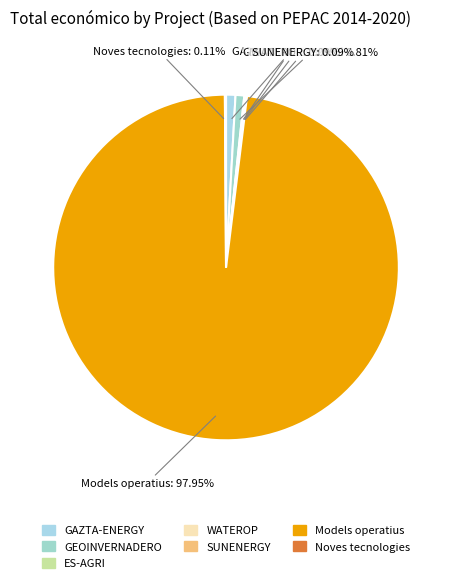

What percentage is the GEOINVERNADERO slice, to the nearest percent?

1%